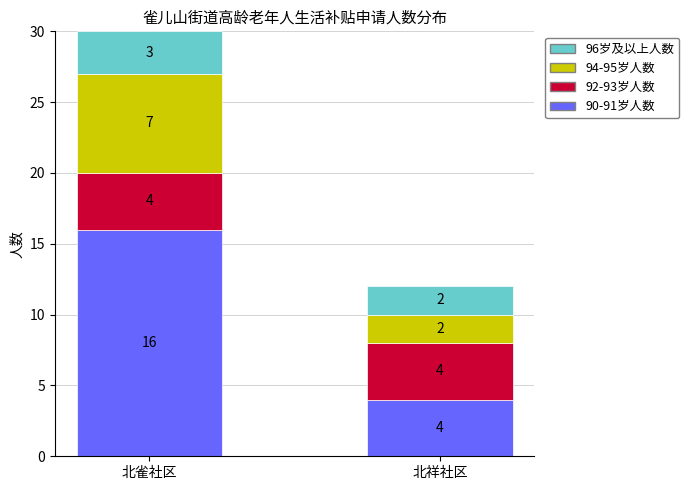

What is the total value across all series at 北祥社区?

12